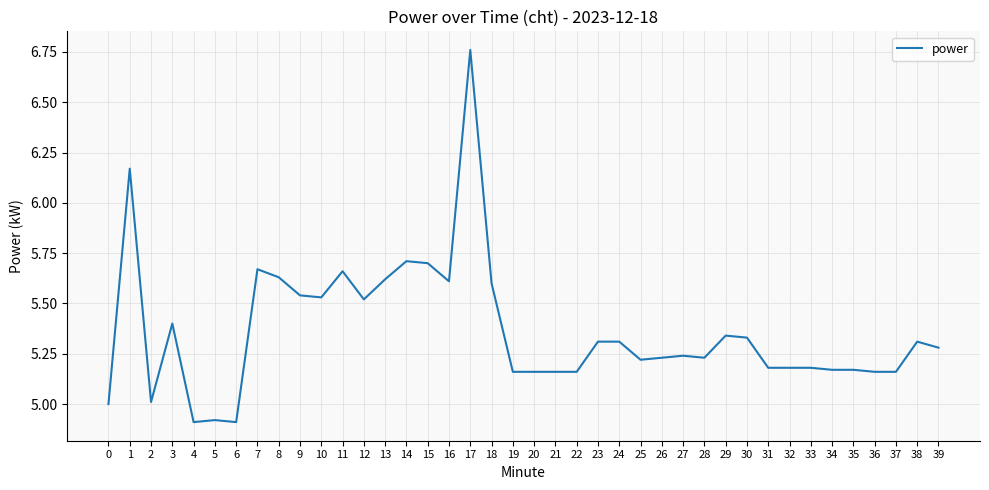

What is the minimum value shown in the chart?

4.9